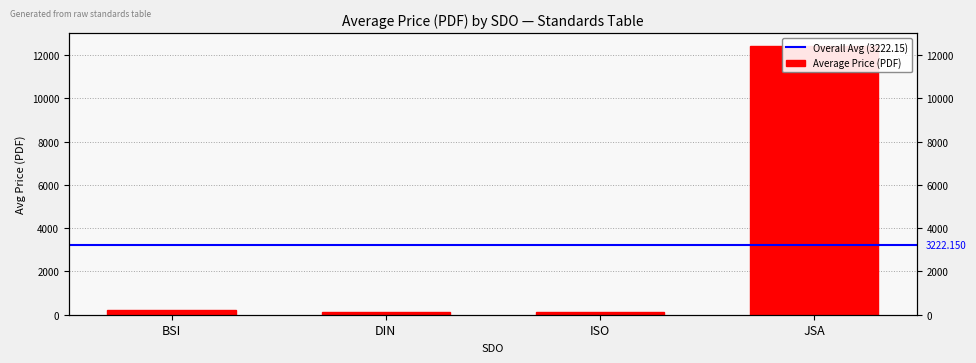

Rank the categories by value from lowest to highest.

ISO, DIN, BSI, JSA